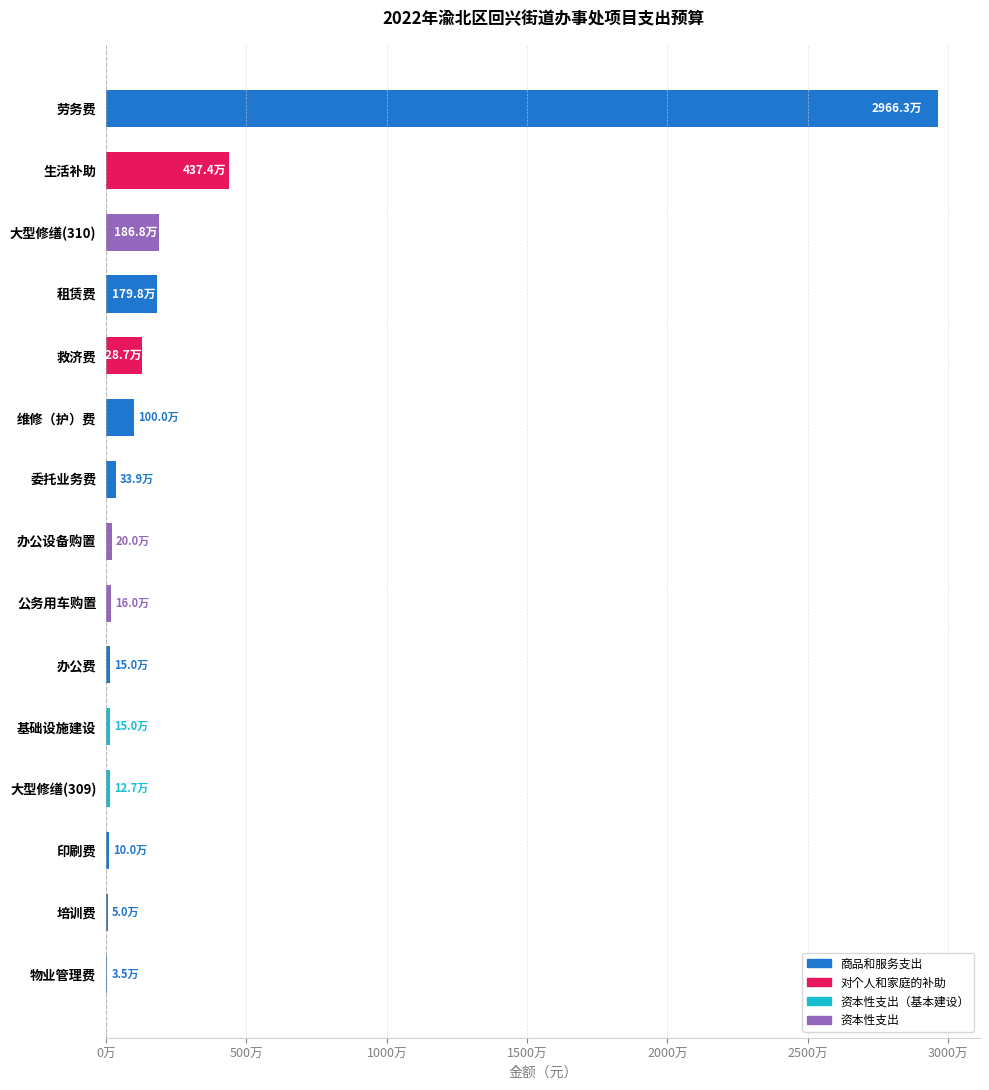

What is the greatest value displayed?

29662975.4